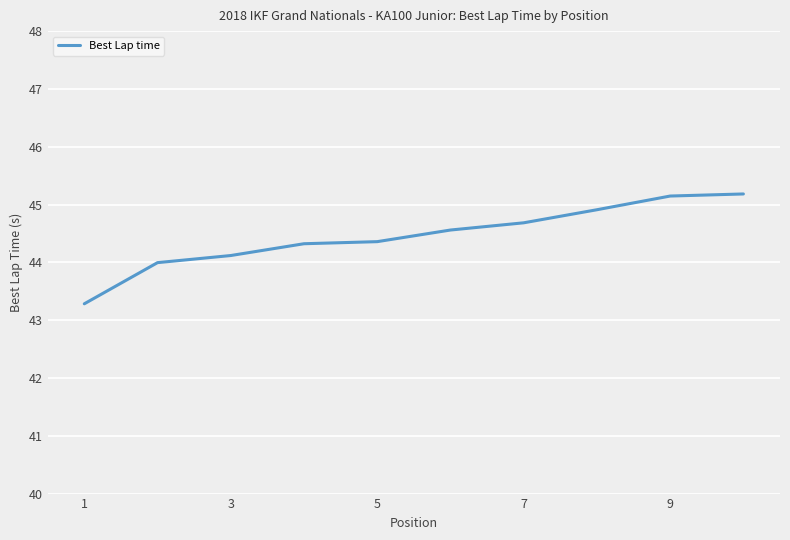

Reading left to right, what are all the values shown in this chart?

43.3	44.0	44.1	44.3	44.4	44.6	44.7	44.9	45.1	45.2